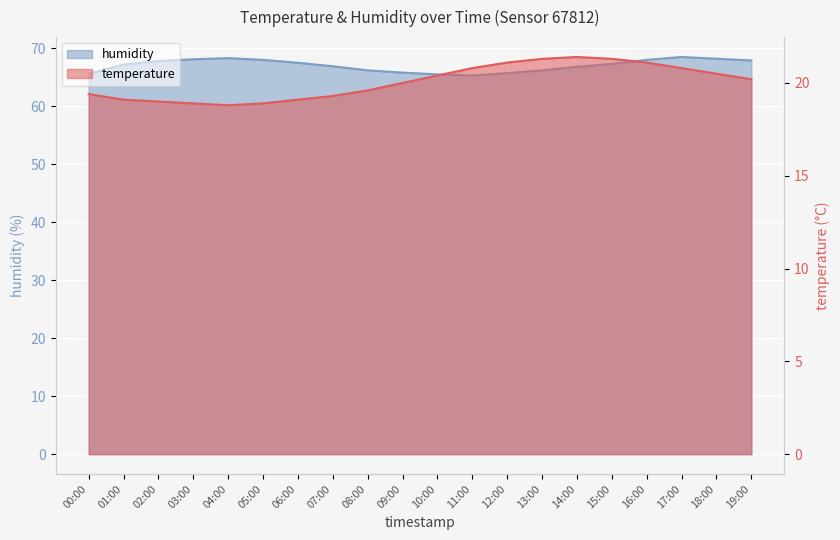

What is the label of the 13th point from the right?

07:00